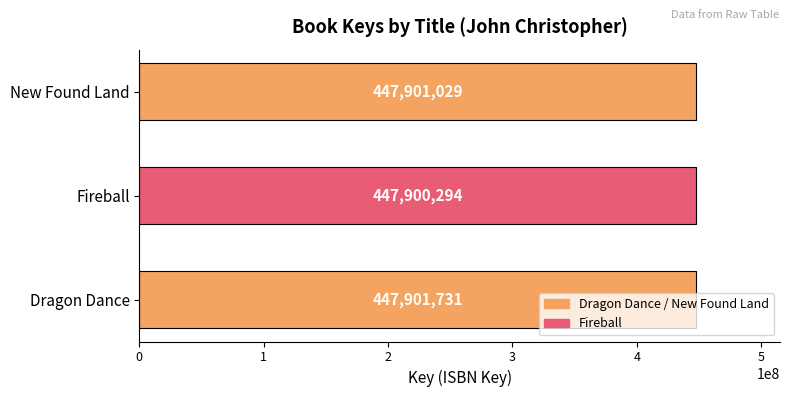

What is the minimum value shown in the chart?

447900294